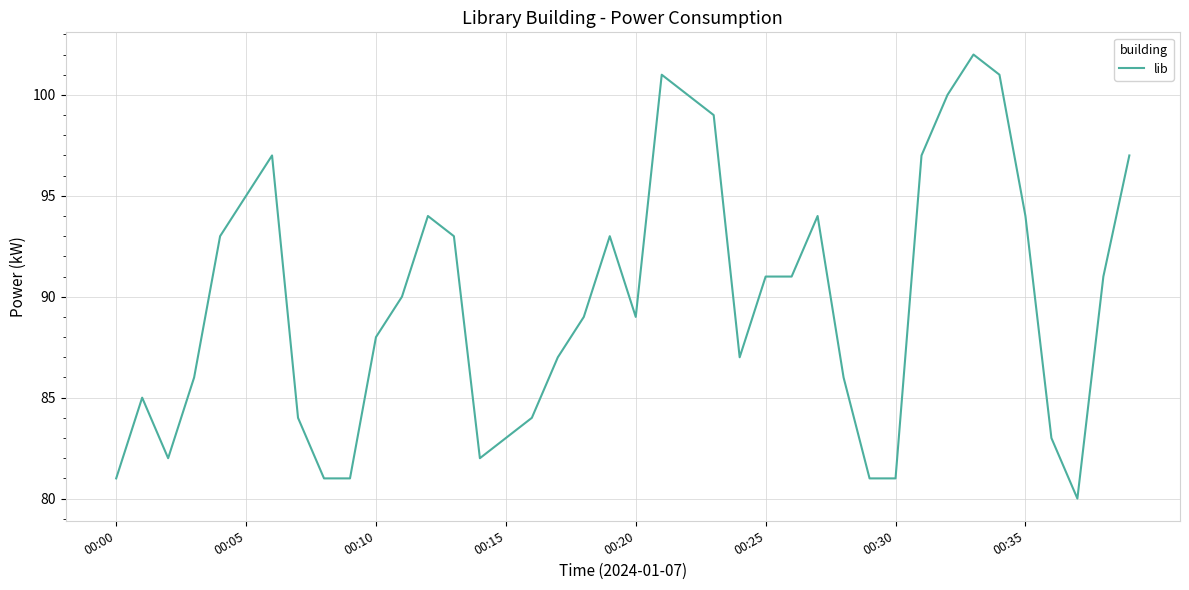

What is the smallest value displayed?

80